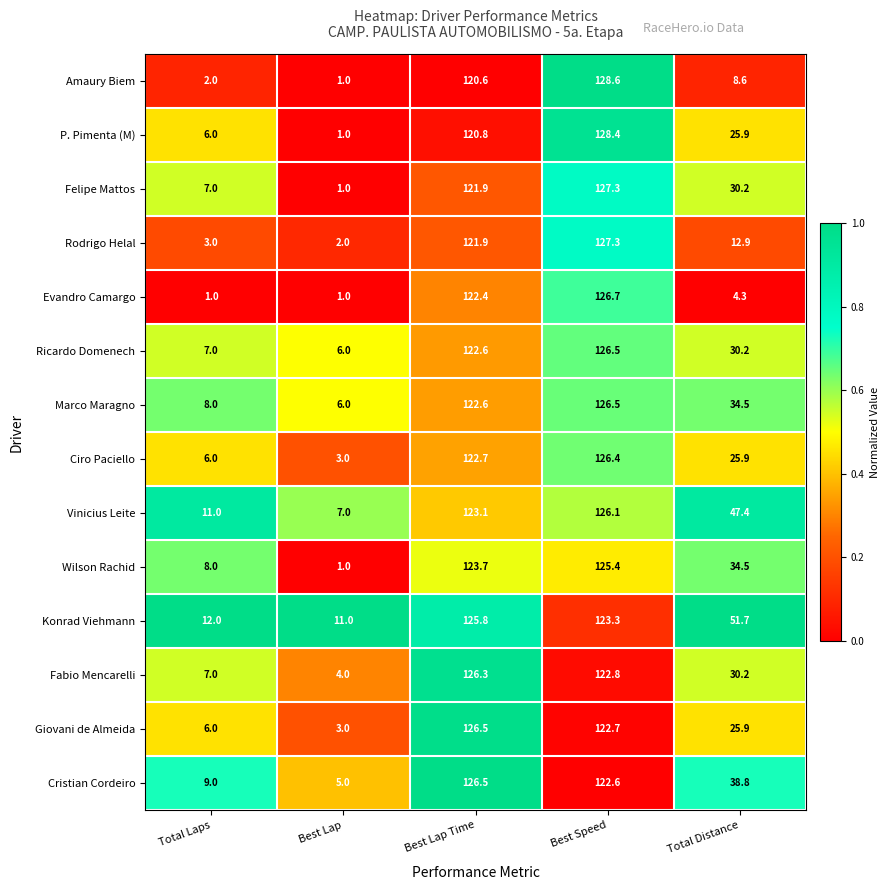

How many data points does each series have?

5